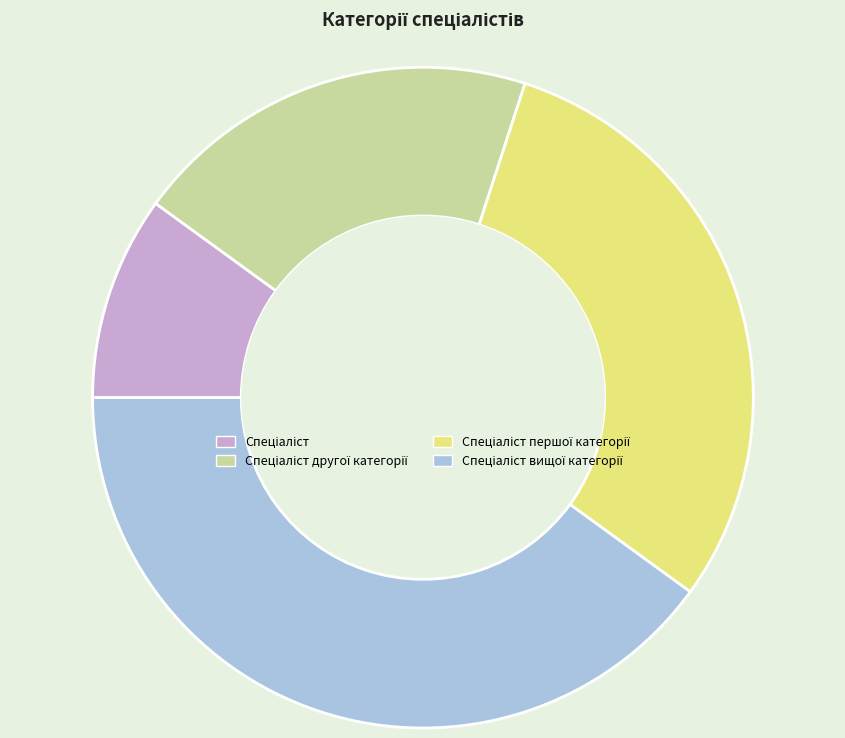

To the nearest percent, what is the difference between the largest and smallest slice percentages?

30%